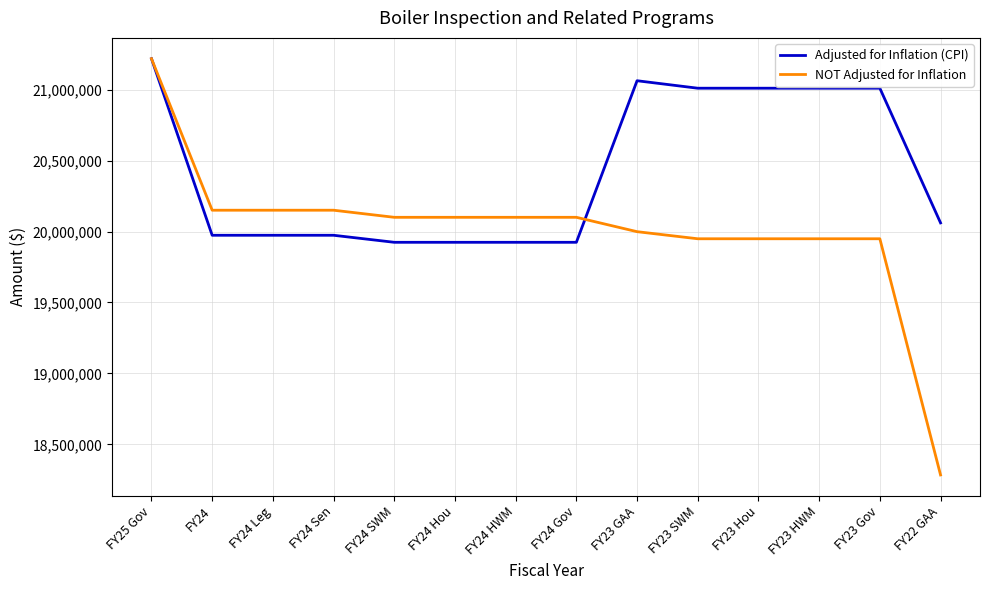

Which series has the largest range (max minus min)?

NOT Adjusted for Inflation